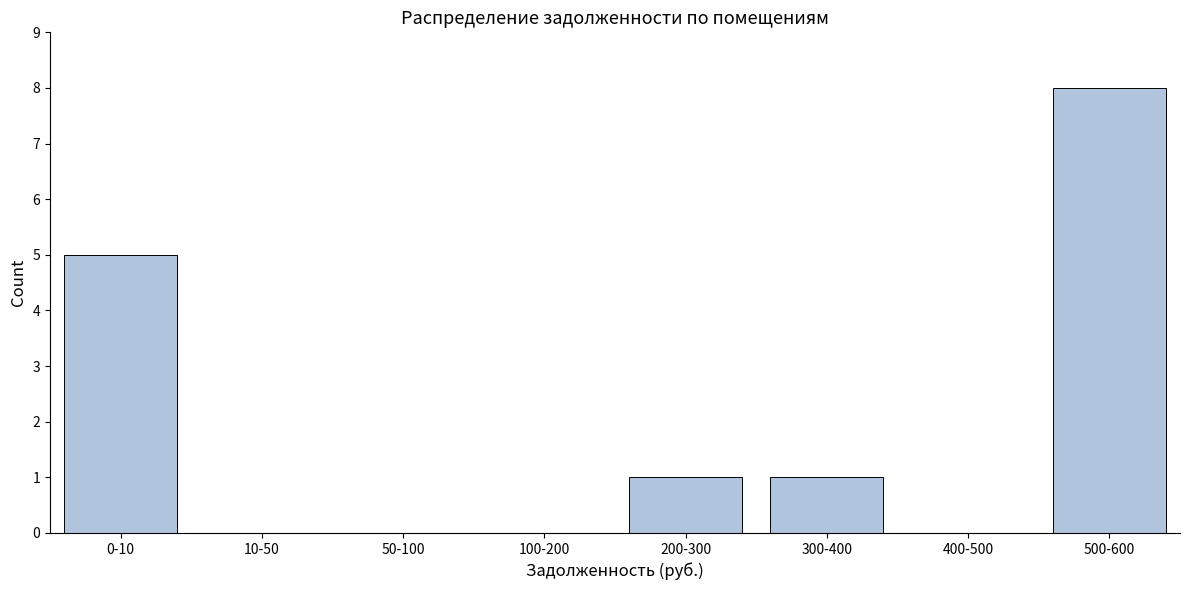

Reading right to left, list all the values displayed in this chart.

500-600=8	400-500=0	300-400=1	200-300=1	100-200=0	50-100=0	10-50=0	0-10=5